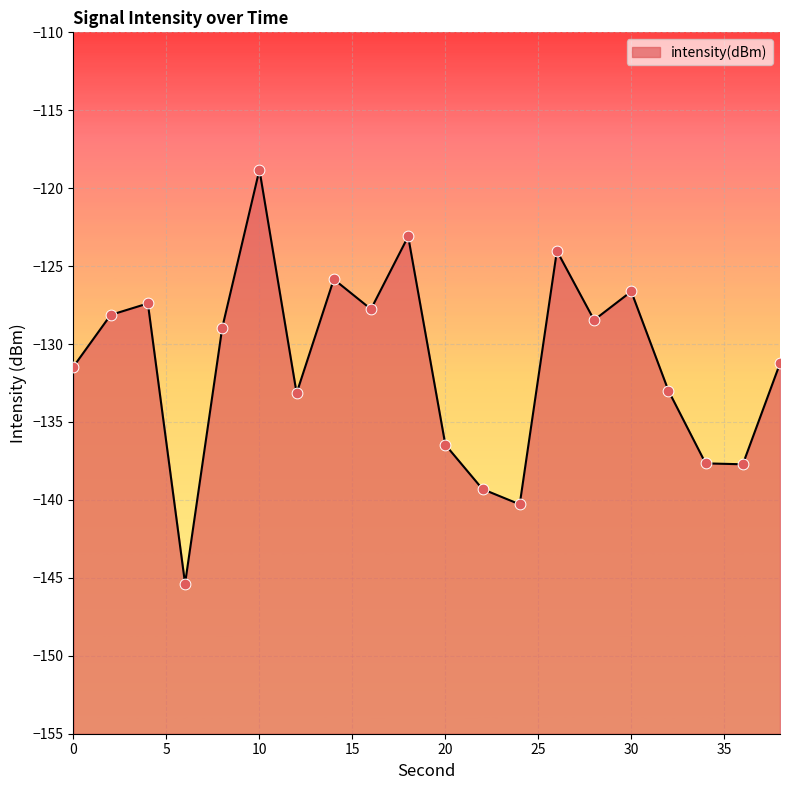

Between 38 and 22, which is larger?

38